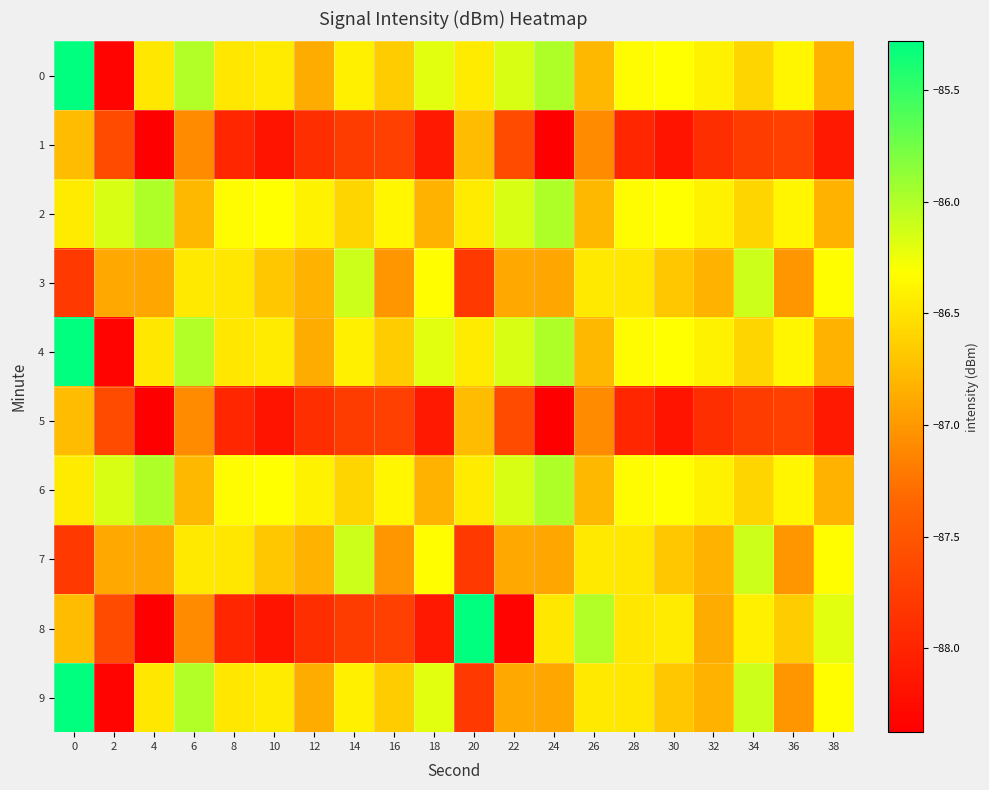

Reading right to left, transcribe all the data shown in this chart.

0: 38=-86.8	36=-86.4	34=-86.6	32=-86.4	30=-86.3	28=-86.3	26=-86.8	24=-86.0	22=-86.2	20=-86.4	18=-86.2	16=-86.7	14=-86.4	12=-86.9	10=-86.4	8=-86.5	6=-86.0	4=-86.5	2=-88.3	0=-85.3
1: 38=-88.1	36=-87.7	34=-87.8	32=-87.9	30=-88.2	28=-88.0	26=-87.1	24=-88.4	22=-87.6	20=-86.8	18=-88.1	16=-87.7	14=-87.8	12=-87.9	10=-88.2	8=-88.0	6=-87.1	4=-88.4	2=-87.6	0=-86.8
2: 38=-86.8	36=-86.4	34=-86.6	32=-86.4	30=-86.3	28=-86.3	26=-86.8	24=-86.0	22=-86.2	20=-86.4	18=-86.8	16=-86.4	14=-86.6	12=-86.4	10=-86.3	8=-86.3	6=-86.8	4=-86.0	2=-86.2	0=-86.4
3: 38=-86.3	36=-87.0	34=-86.1	32=-86.8	30=-86.7	28=-86.5	26=-86.5	24=-86.9	22=-86.9	20=-87.8	18=-86.3	16=-87.0	14=-86.1	12=-86.8	10=-86.7	8=-86.5	6=-86.5	4=-86.9	2=-86.9	0=-87.8
4: 38=-86.8	36=-86.4	34=-86.6	32=-86.4	30=-86.3	28=-86.3	26=-86.8	24=-86.0	22=-86.2	20=-86.4	18=-86.2	16=-86.7	14=-86.4	12=-86.9	10=-86.4	8=-86.5	6=-86.0	4=-86.5	2=-88.3	0=-85.3
5: 38=-88.1	36=-87.7	34=-87.8	32=-87.9	30=-88.2	28=-88.0	26=-87.1	24=-88.4	22=-87.6	20=-86.8	18=-88.1	16=-87.7	14=-87.8	12=-87.9	10=-88.2	8=-88.0	6=-87.1	4=-88.4	2=-87.6	0=-86.8
6: 38=-86.8	36=-86.4	34=-86.6	32=-86.4	30=-86.3	28=-86.3	26=-86.8	24=-86.0	22=-86.2	20=-86.4	18=-86.8	16=-86.4	14=-86.6	12=-86.4	10=-86.3	8=-86.3	6=-86.8	4=-86.0	2=-86.2	0=-86.4
7: 38=-86.3	36=-87.0	34=-86.1	32=-86.8	30=-86.7	28=-86.5	26=-86.5	24=-86.9	22=-86.9	20=-87.8	18=-86.3	16=-87.0	14=-86.1	12=-86.8	10=-86.7	8=-86.5	6=-86.5	4=-86.9	2=-86.9	0=-87.8
8: 38=-86.2	36=-86.7	34=-86.4	32=-86.9	30=-86.4	28=-86.5	26=-86.0	24=-86.5	22=-88.3	20=-85.3	18=-88.1	16=-87.7	14=-87.8	12=-87.9	10=-88.2	8=-88.0	6=-87.1	4=-88.4	2=-87.6	0=-86.8
9: 38=-86.3	36=-87.0	34=-86.1	32=-86.8	30=-86.7	28=-86.5	26=-86.5	24=-86.9	22=-86.9	20=-87.8	18=-86.2	16=-86.7	14=-86.4	12=-86.9	10=-86.4	8=-86.5	6=-86.0	4=-86.5	2=-88.3	0=-85.3